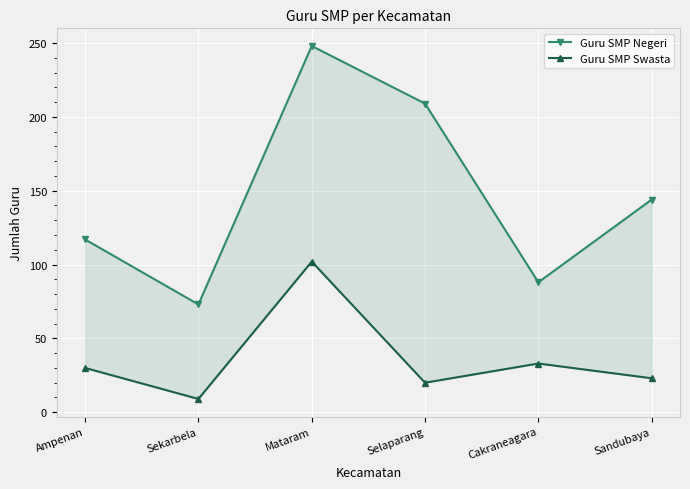

How many lines are shown in the chart?

2